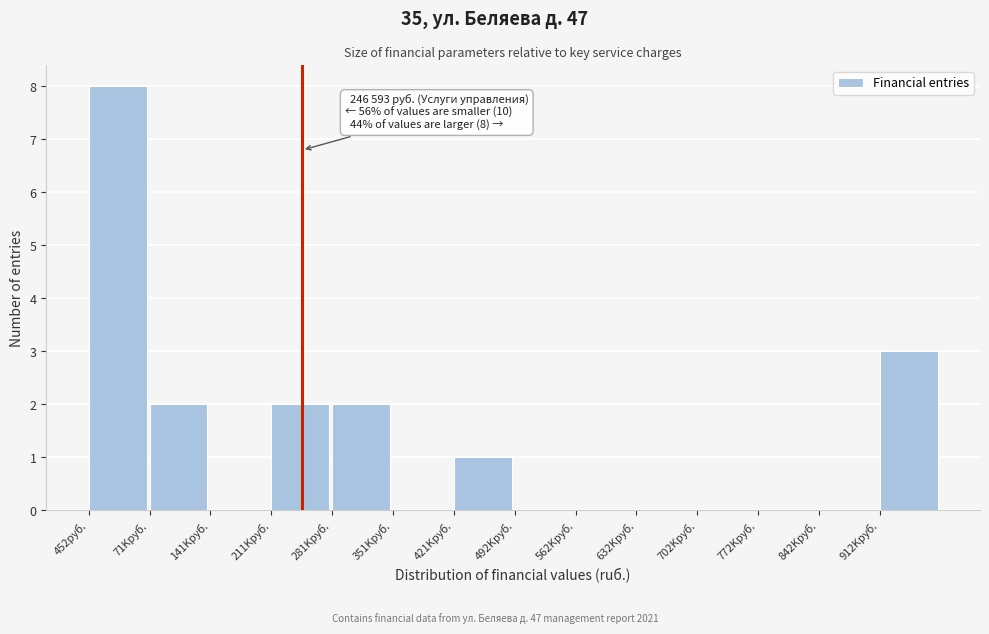

Reading left to right, list all the values displayed in this chart.

452руб.=8	71Kруб.=2	141Kруб.=0	211Kруб.=2	281Kруб.=2	351Kруб.=0	421Kруб.=1	492Kруб.=0	562Kруб.=0	632Kруб.=0	702Kруб.=0	772Kруб.=0	842Kруб.=0	912Kруб.=3